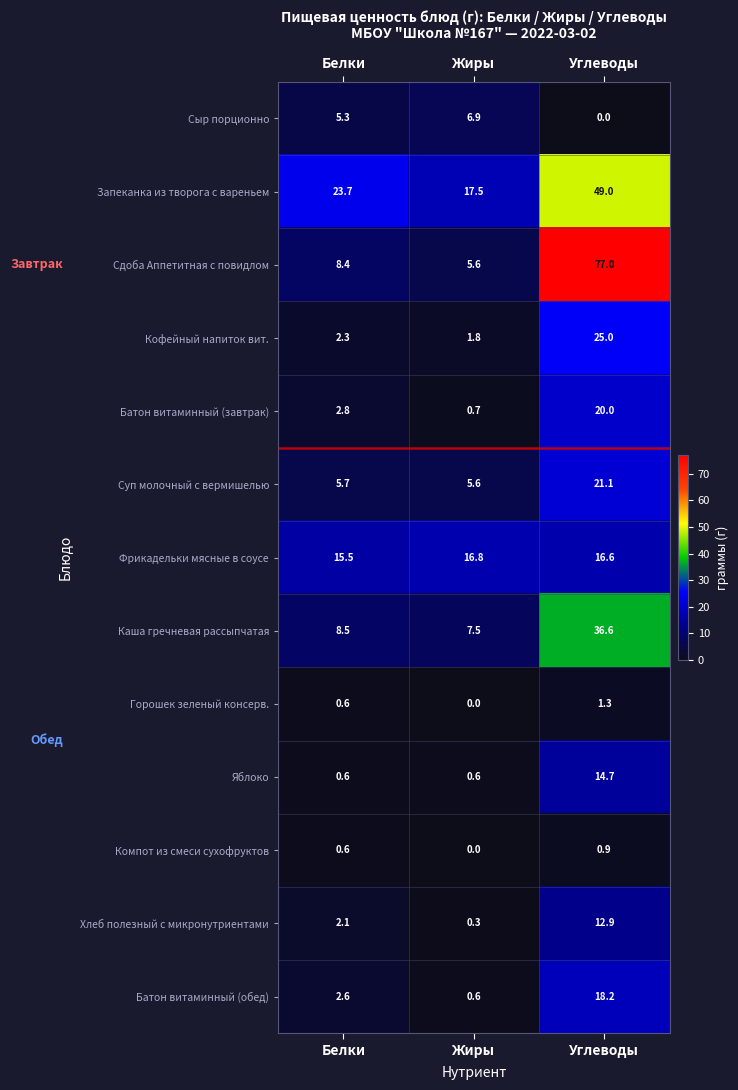

List the series in order of their peak value, lowest first.

Компот из смеси сухофруктов, Горошек зеленый консерв., Сыр порционно, Хлеб полезный с микронутриентами, Яблоко, Фрикадельки мясные в соусе, Батон витаминный (обед), Батон витаминный (завтрак), Суп молочный с вермишелью, Кофейный напиток вит., Каша гречневая рассыпчатая, Запеканка из творога с вареньем, Сдоба Аппетитная с повидлом